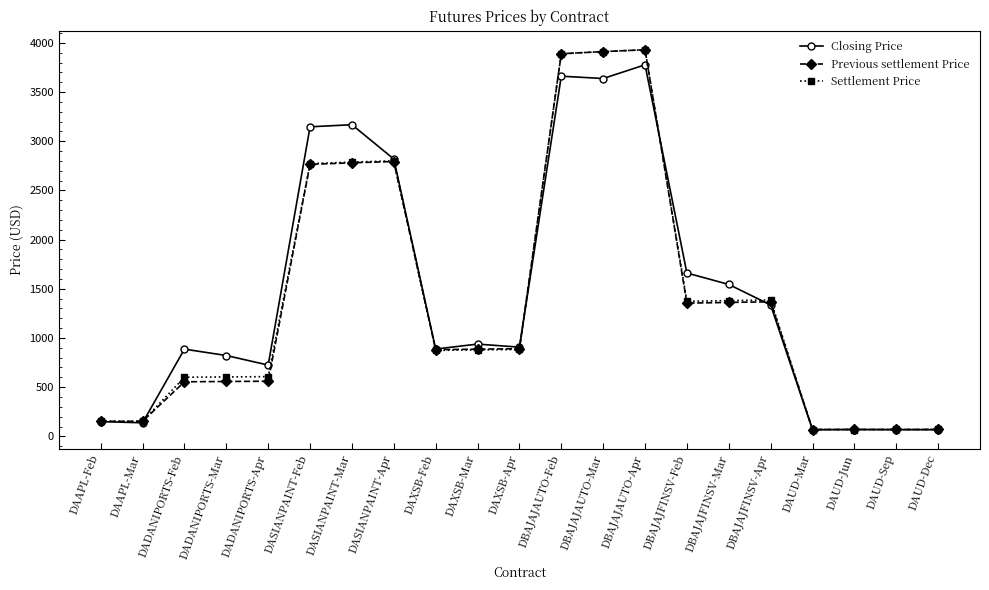

Is it true that Previous settlement Price equals 854.6 at DADANIPORTS-Mar?

False